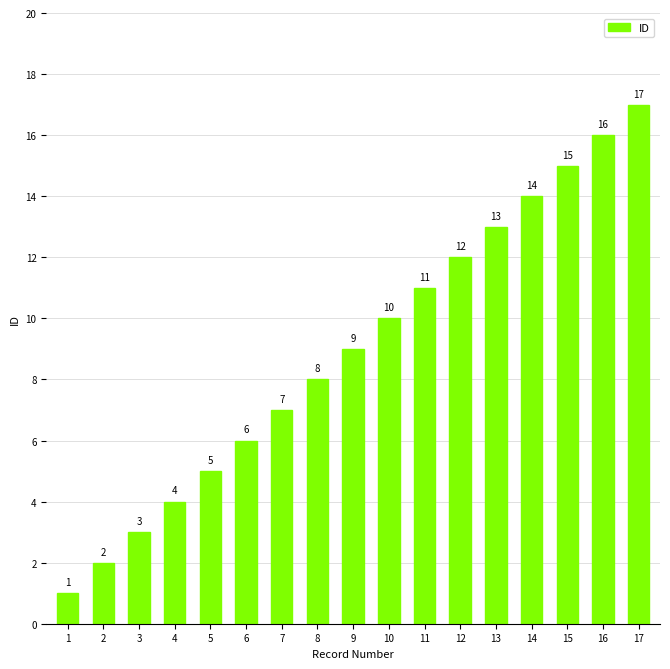

True or false: the data shows 5 at 9.

False